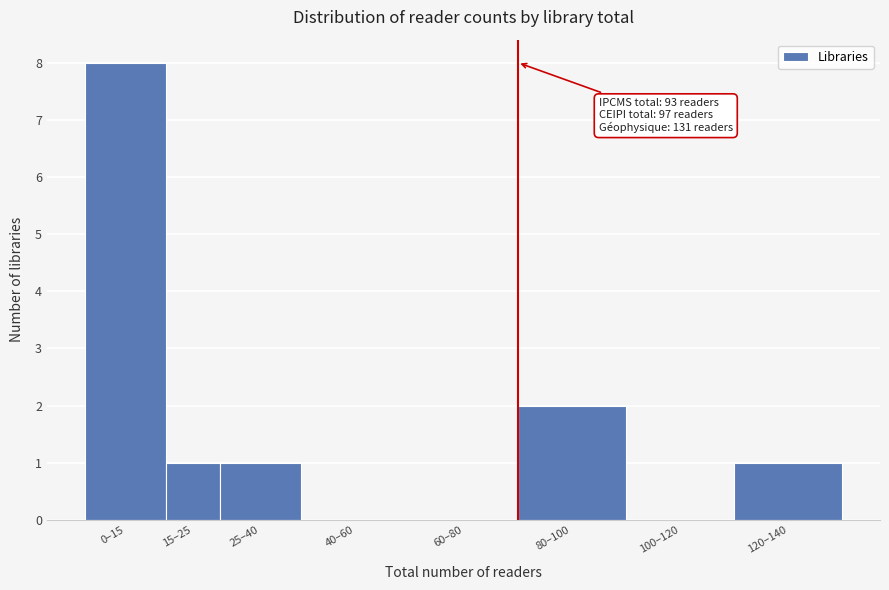

Reading right to left, what are all the values shown in this chart?

120–140=1	100–120=0	80–100=2	60–80=0	40–60=0	25–40=1	15–25=1	0–15=8